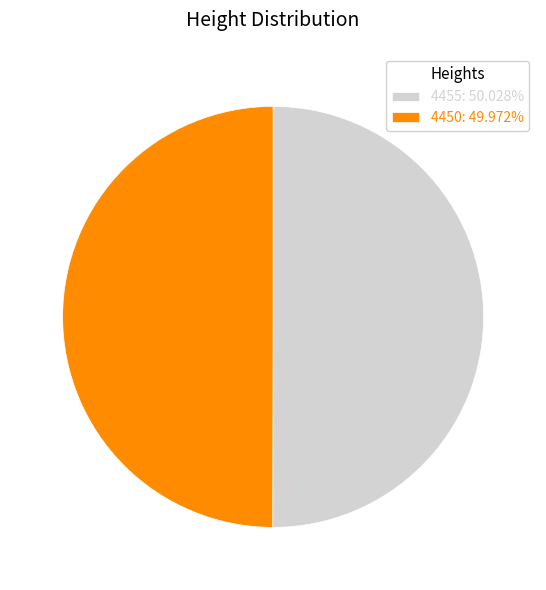

Is it true that 4455 is 44% of the pie?

False